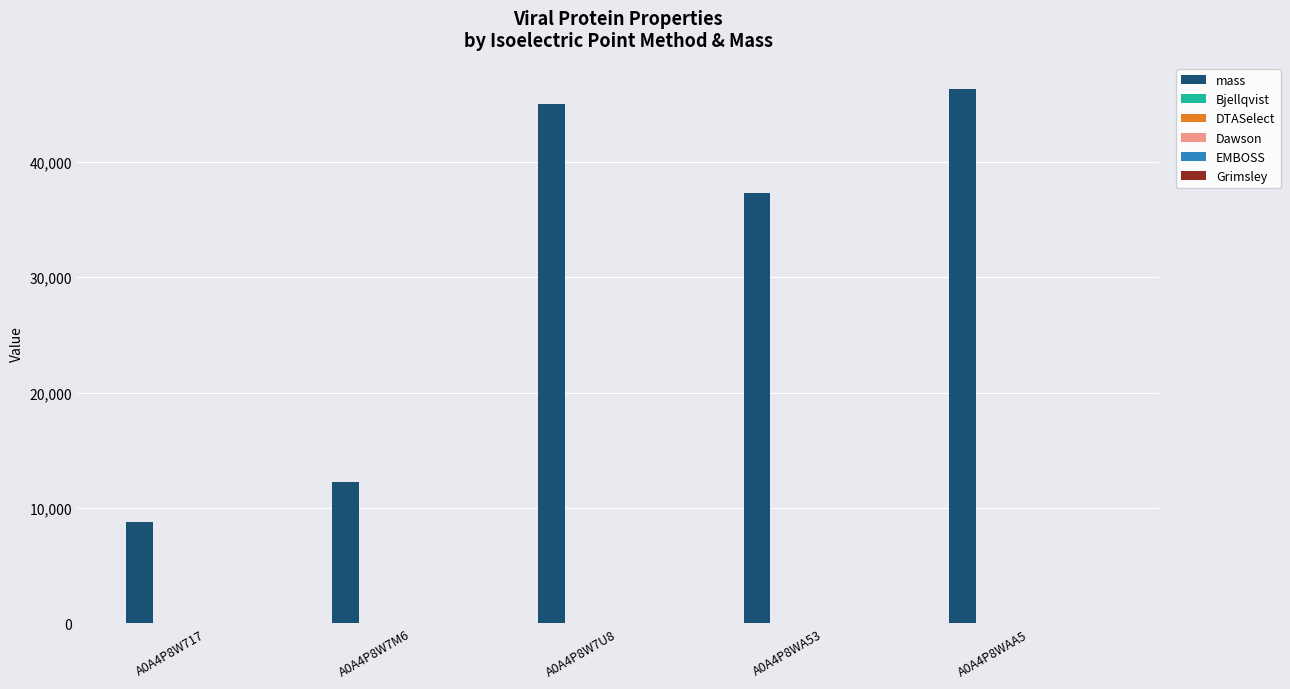

Which series has the largest total across all categories?

mass